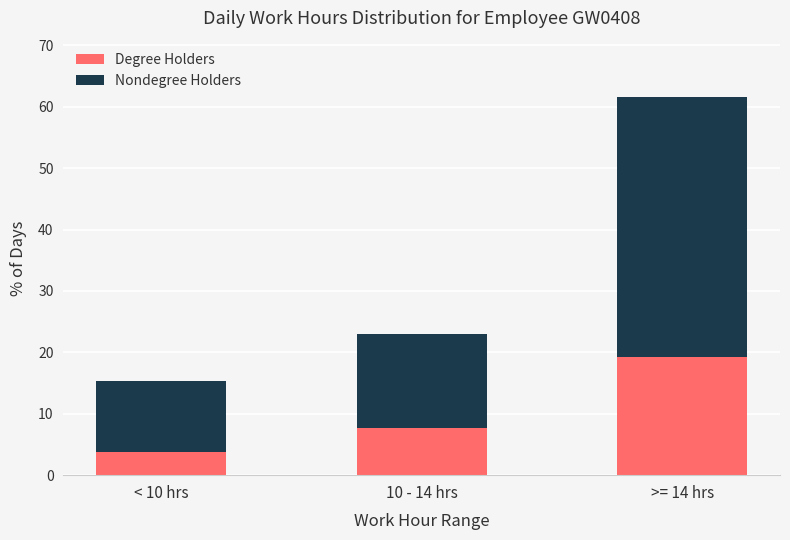

What is the total value across all series at < 10 hrs?

15.4